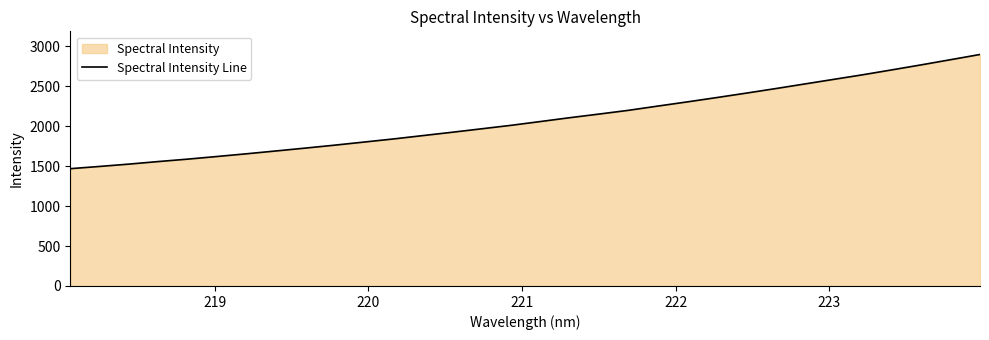

What is the greatest value displayed?

2898.7